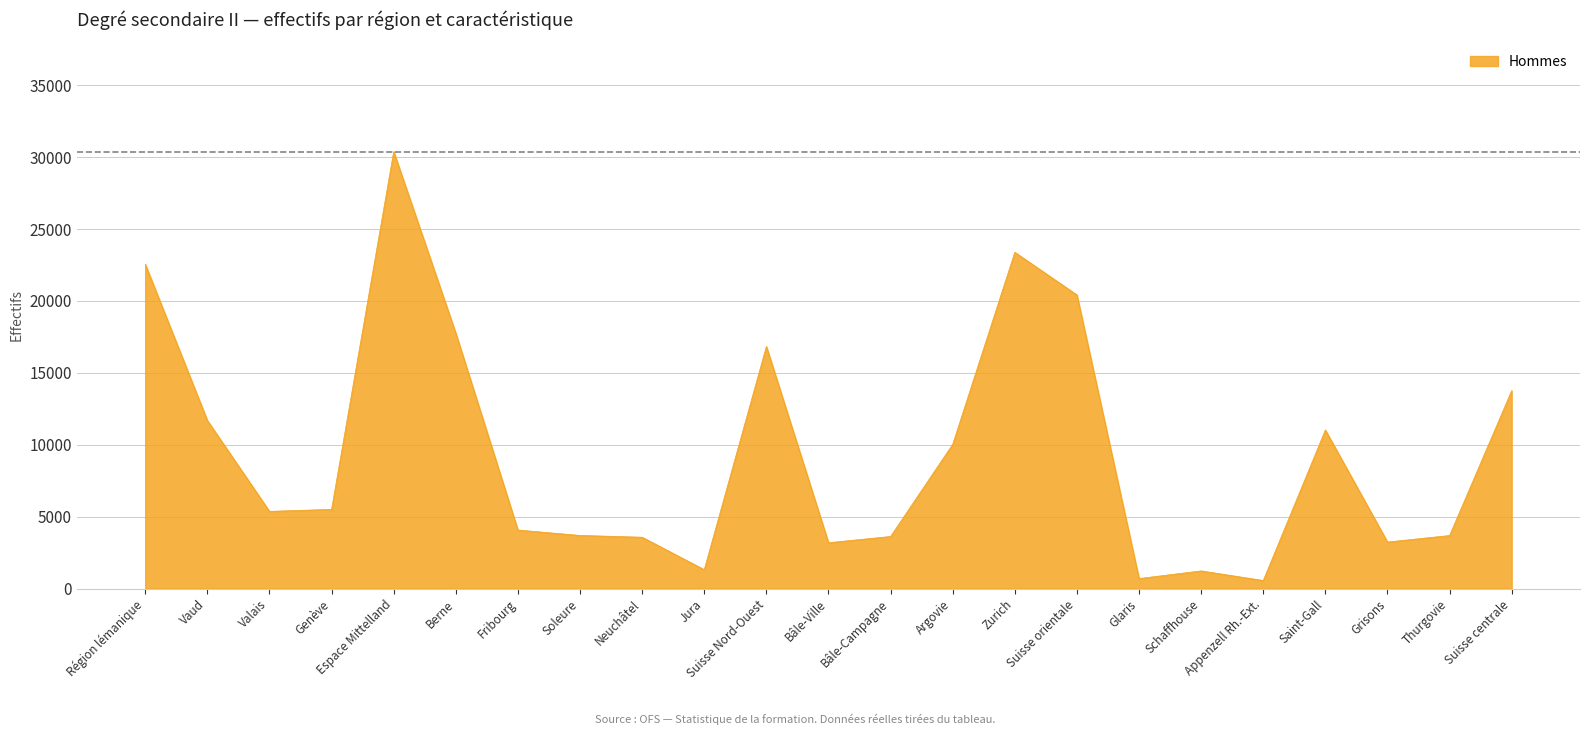

How many lines are shown in the chart?

1